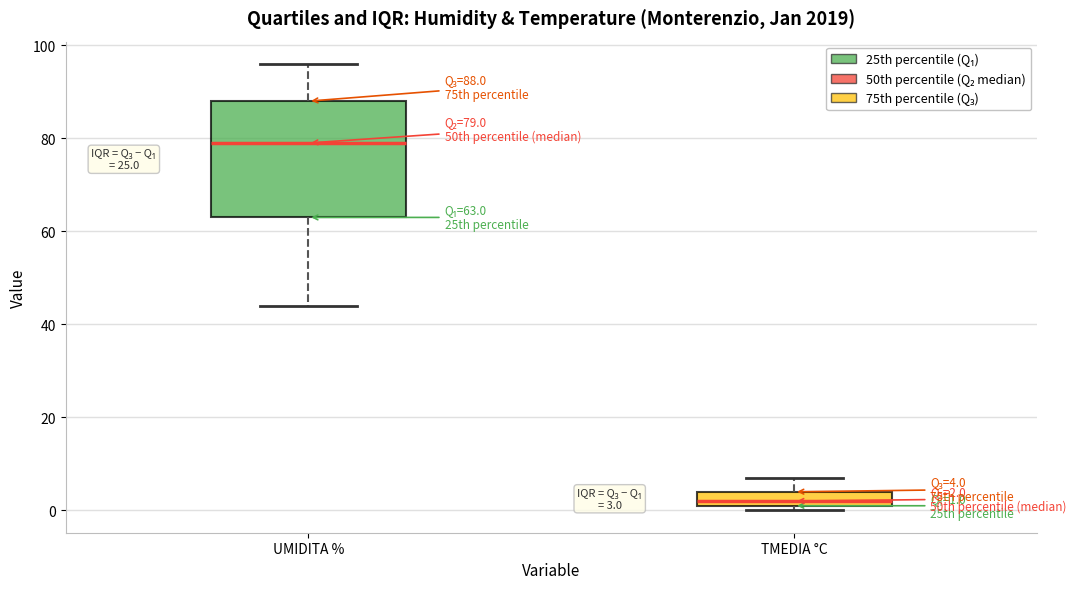

Comparing the boxes themselves (not the whiskers), which one is the tallest?

UMIDITA %